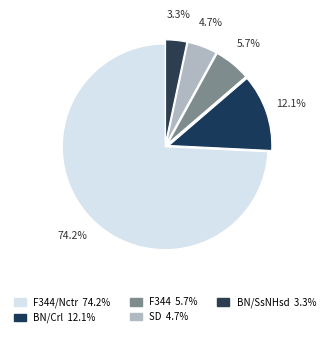

What is the largest slice in the pie chart?

F344/Nctr